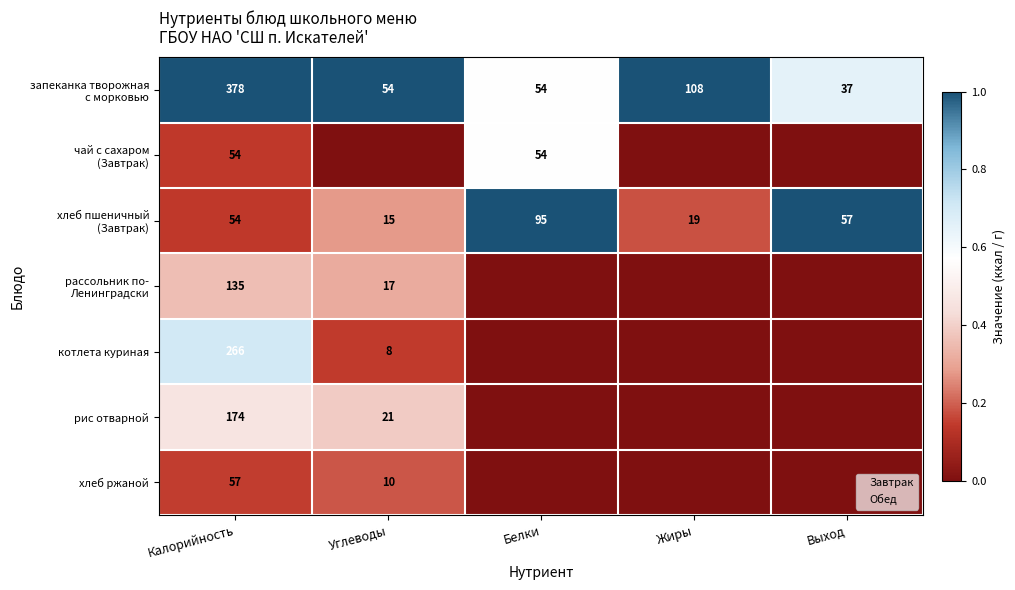

What is the spread (max minus min) of values at Калорийность?

324